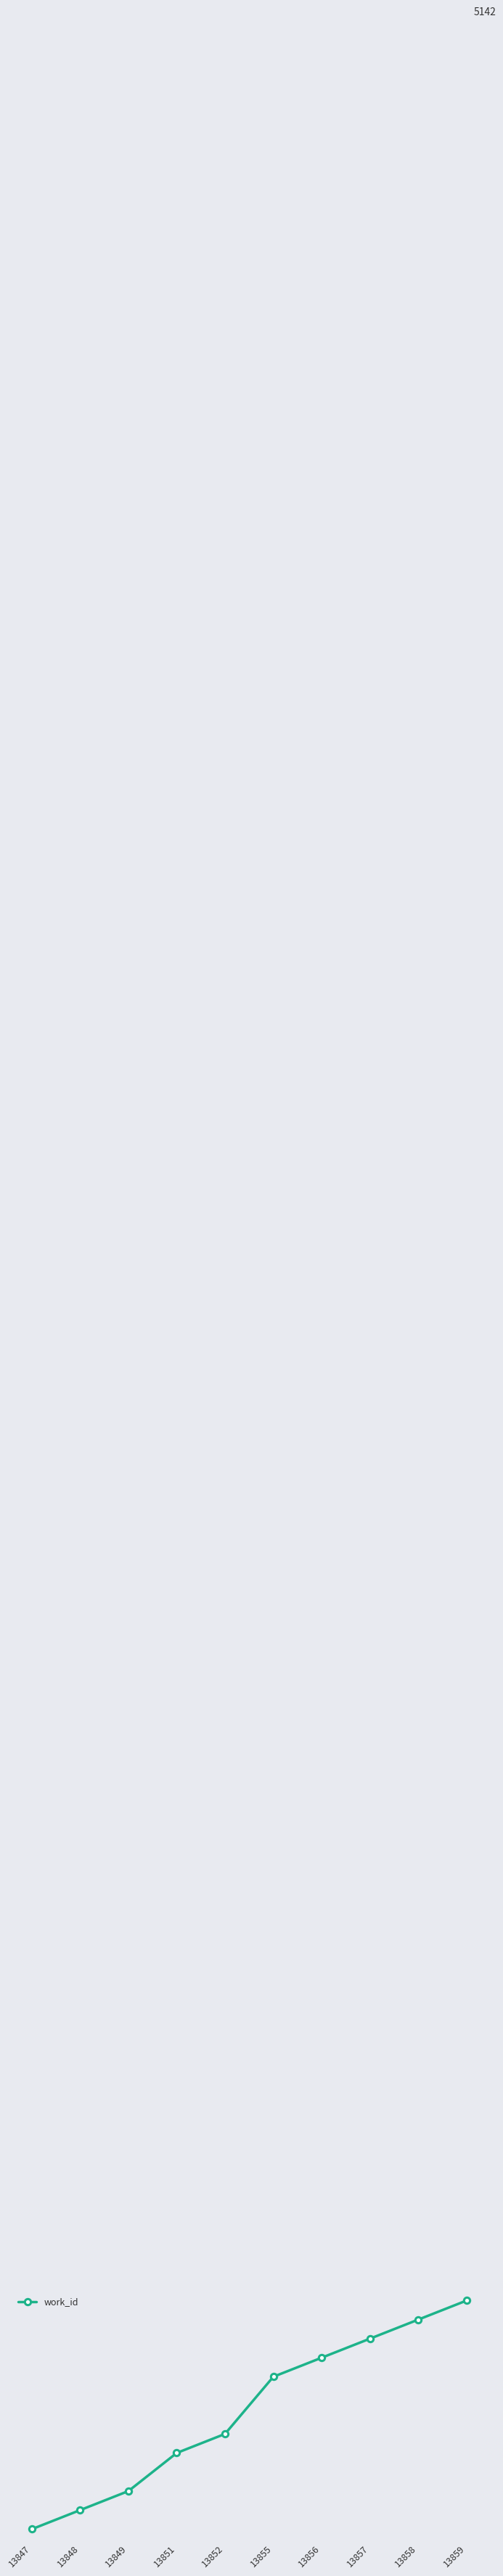

Rank the categories by value from highest to lowest.

13859, 13858, 13857, 13856, 13855, 13852, 13851, 13849, 13848, 13847